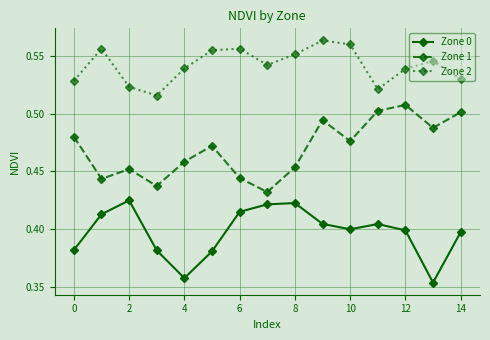

What are all the series names shown in the legend?

Zone 0, Zone 1, Zone 2